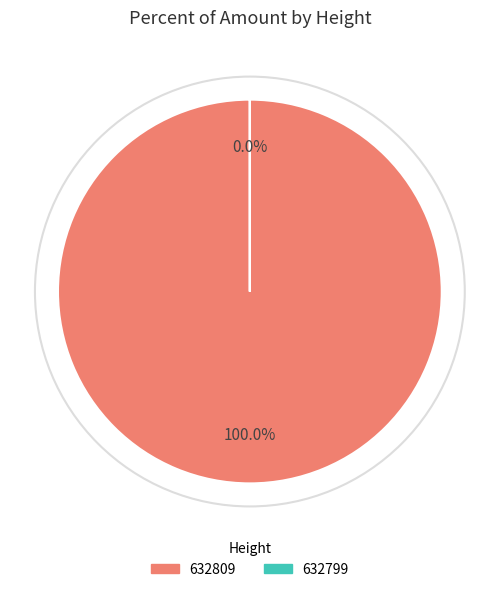

How many segments does this pie chart have?

2